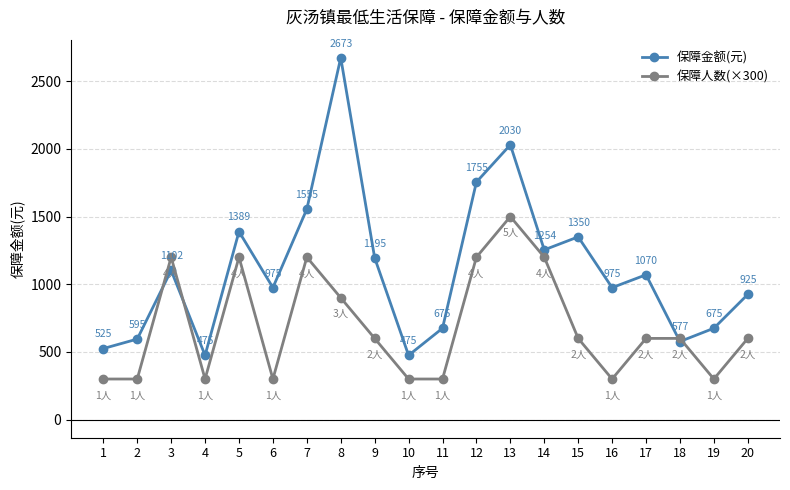

Between 9 and 18, which series saw the biggest shift?

保障金额(元)